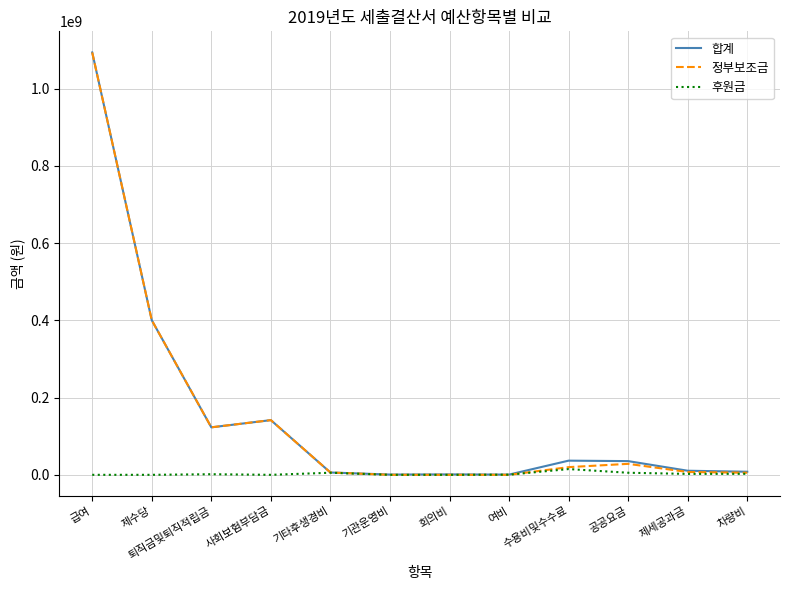

At which category does the chart reach its peak across all series?

급여